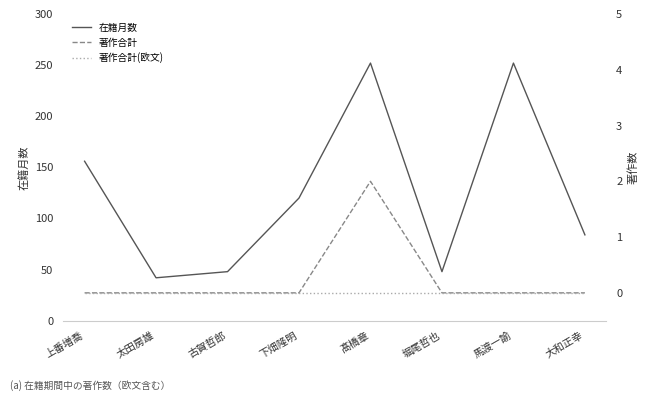

What are all the series names shown in the legend?

在籍月数, 著作合計, 著作合計(欧文)